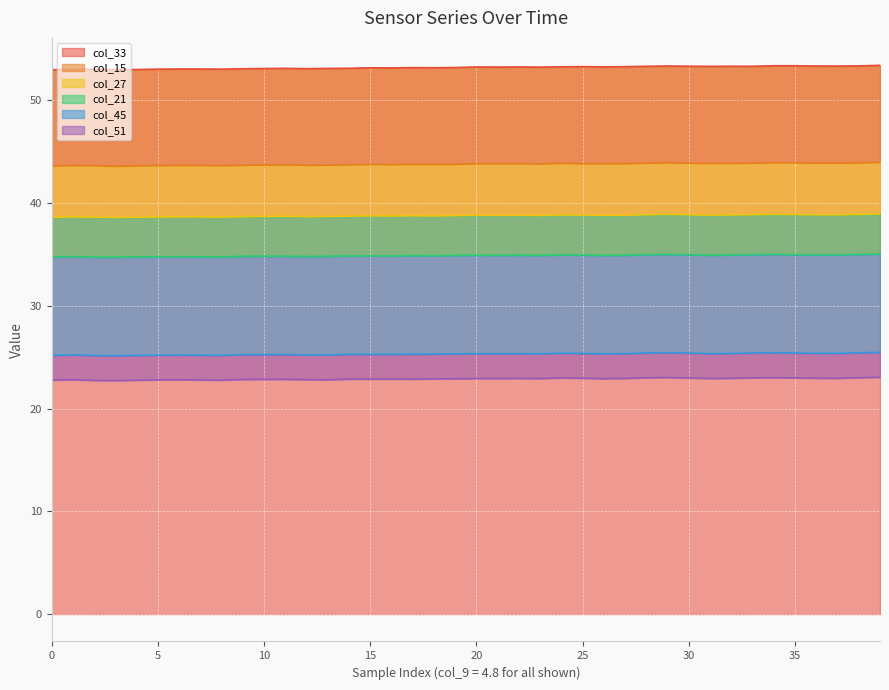

What is the minimum value for col_33?

53.0